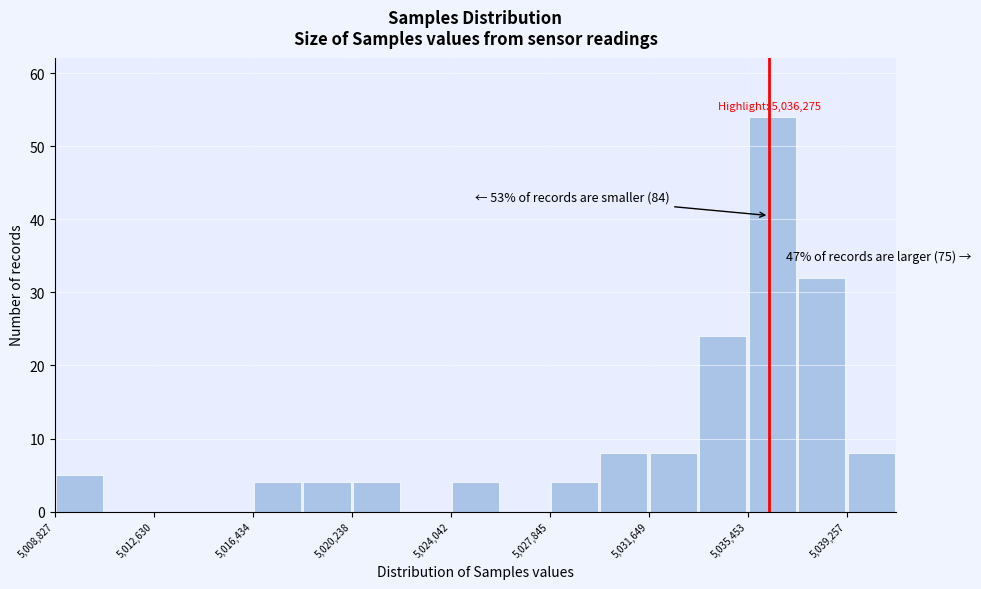

Around what value on the x-axis is the tallest bar? Give the approximate position of its centre, as read against the axis.

5036500